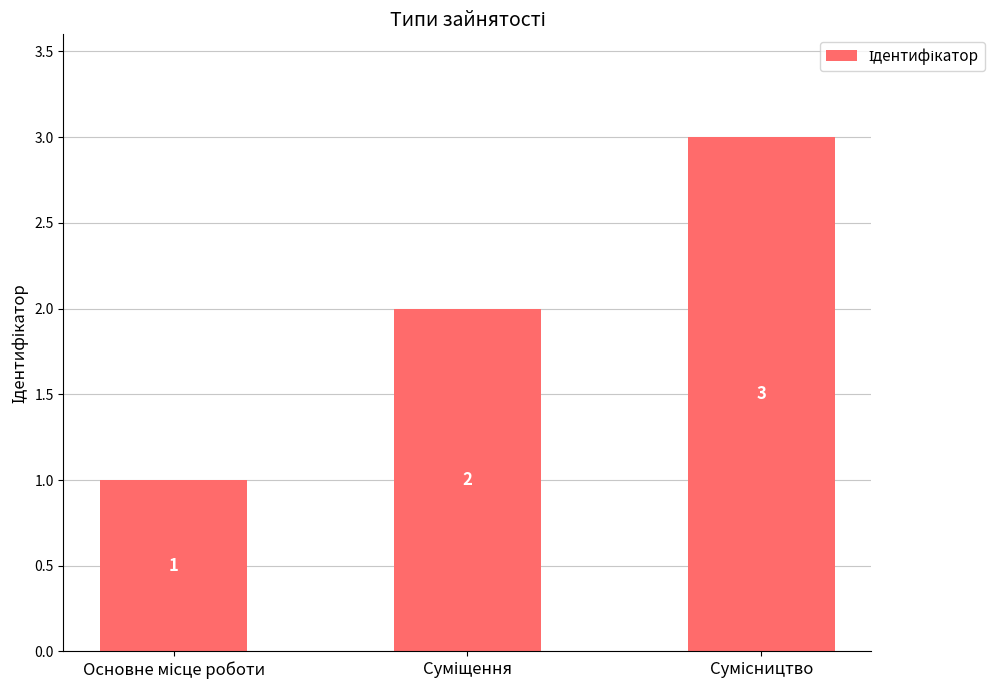

Count the values in the range 1 to 3.

3